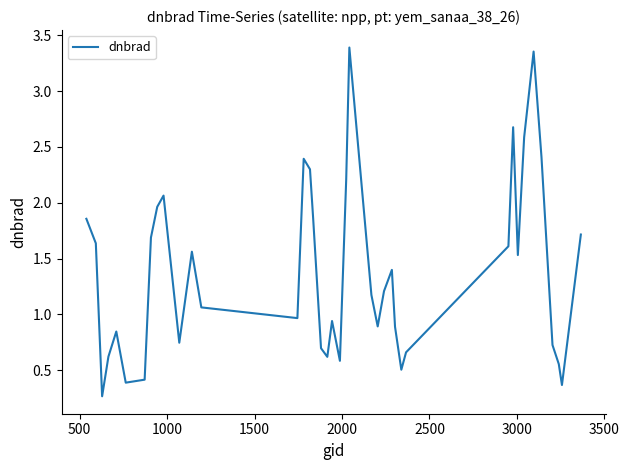

What is the minimum value shown in the chart?

0.3